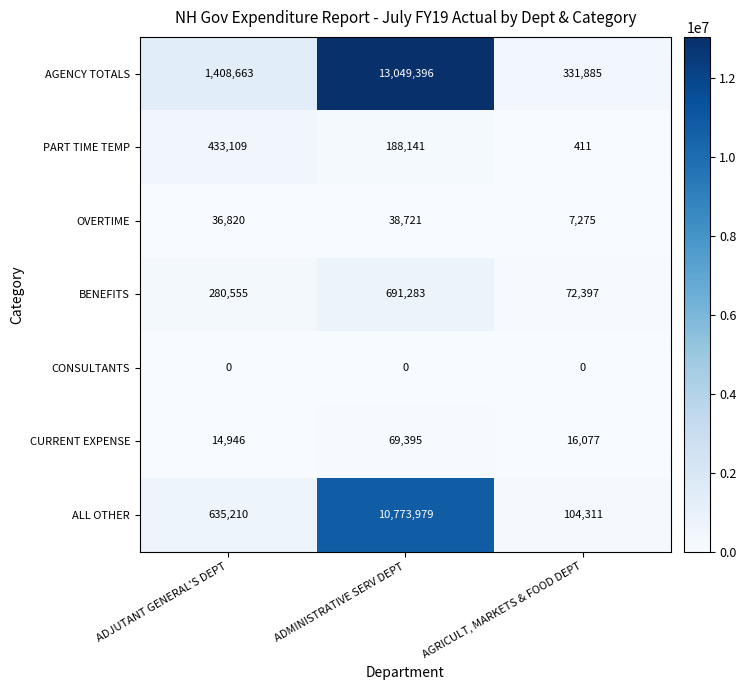

Is it true that BENEFITS equals 691283 at ADMINISTRATIVE SERV DEPT?

True